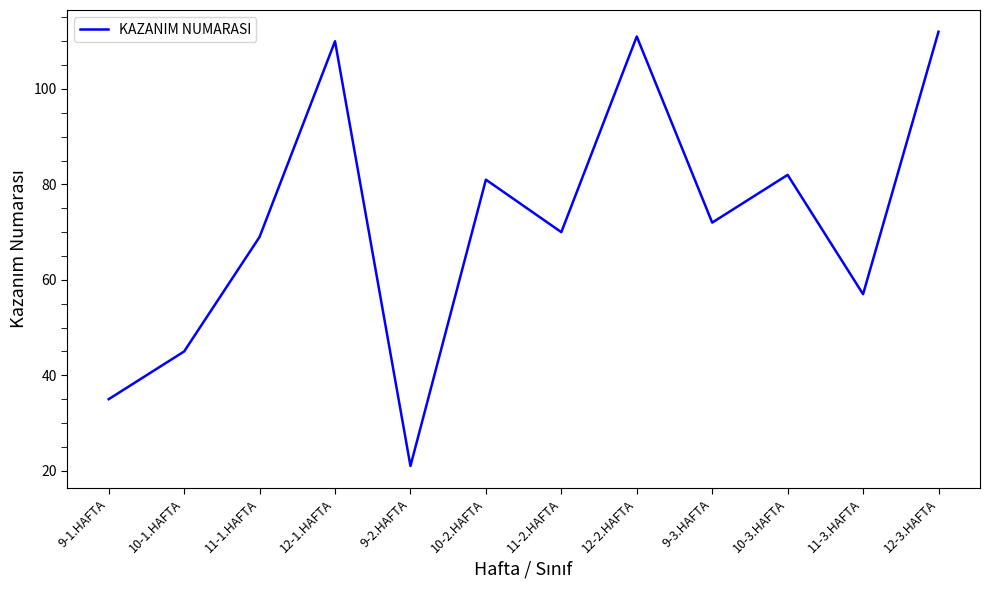

What position from the left is 9-2.HAFTA?

5